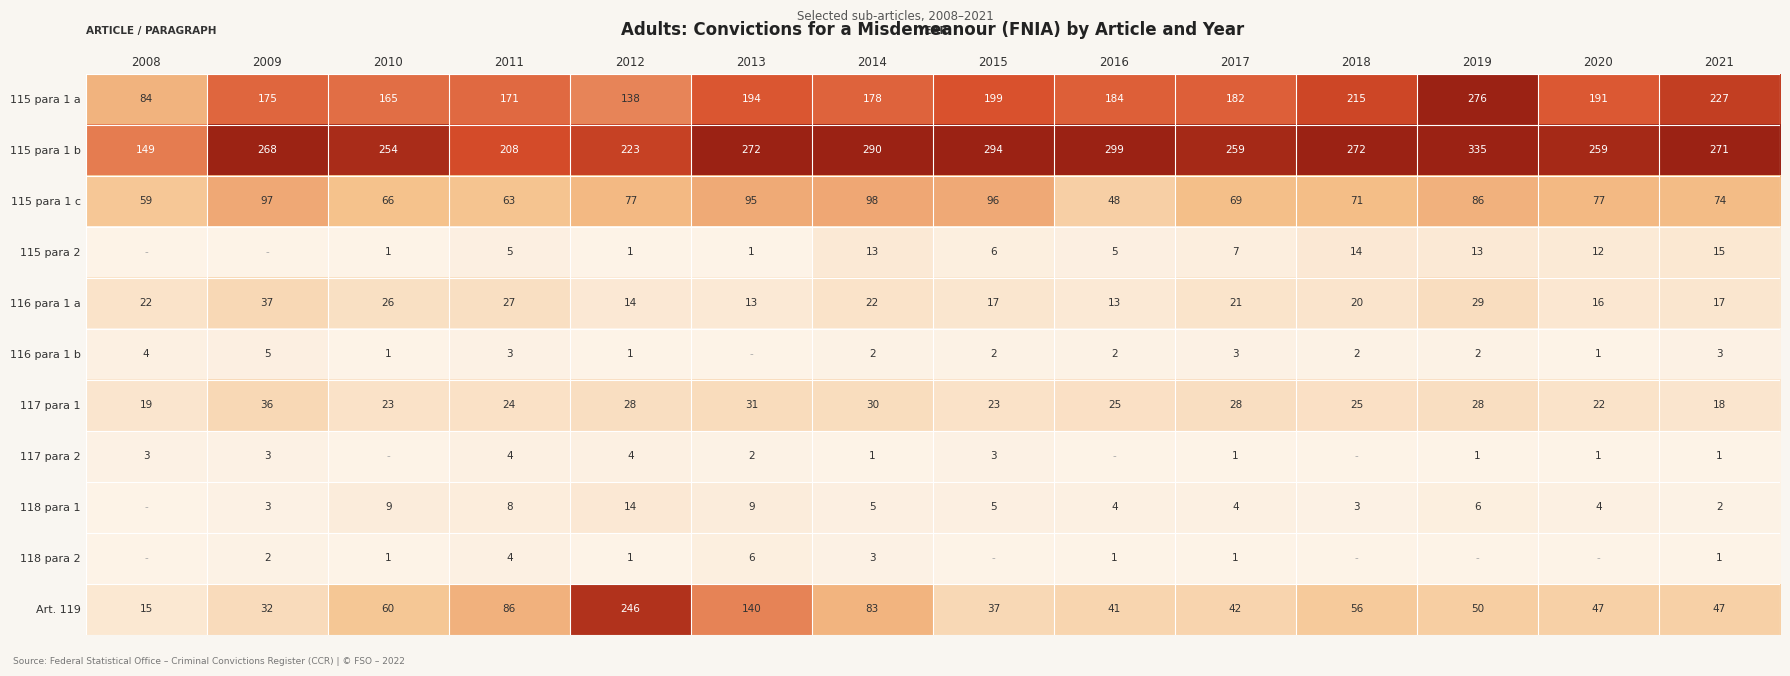

Which category has the highest value across all series?

2019